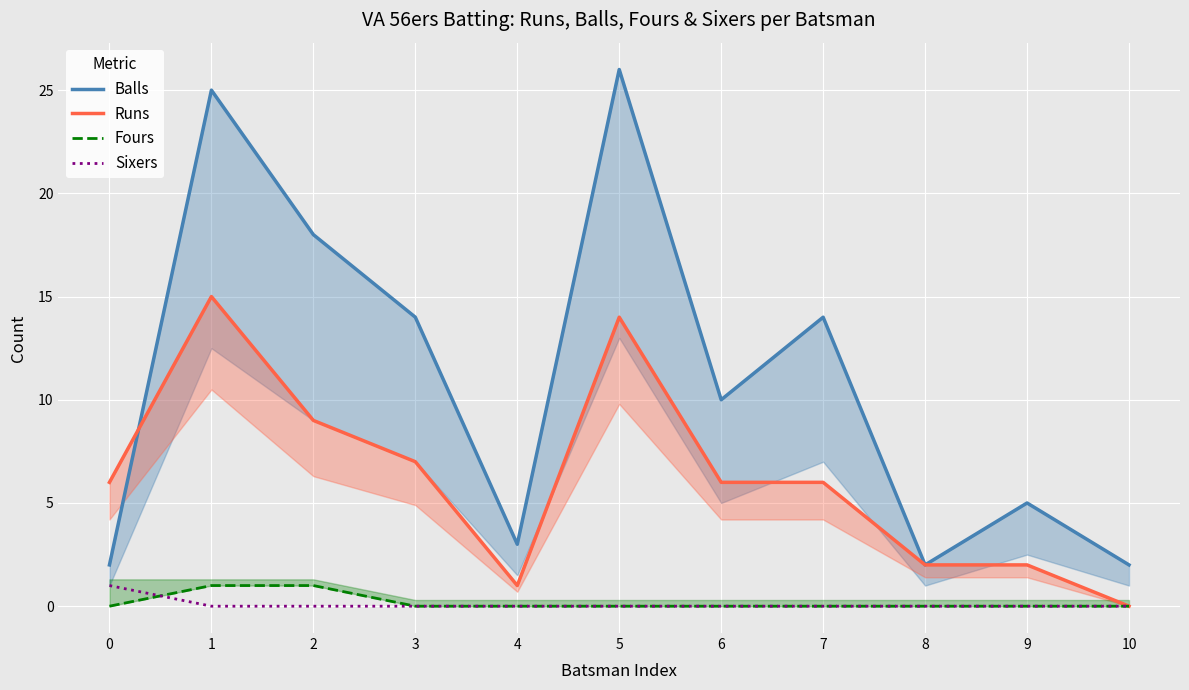

What is the sum of all Fours values?

2